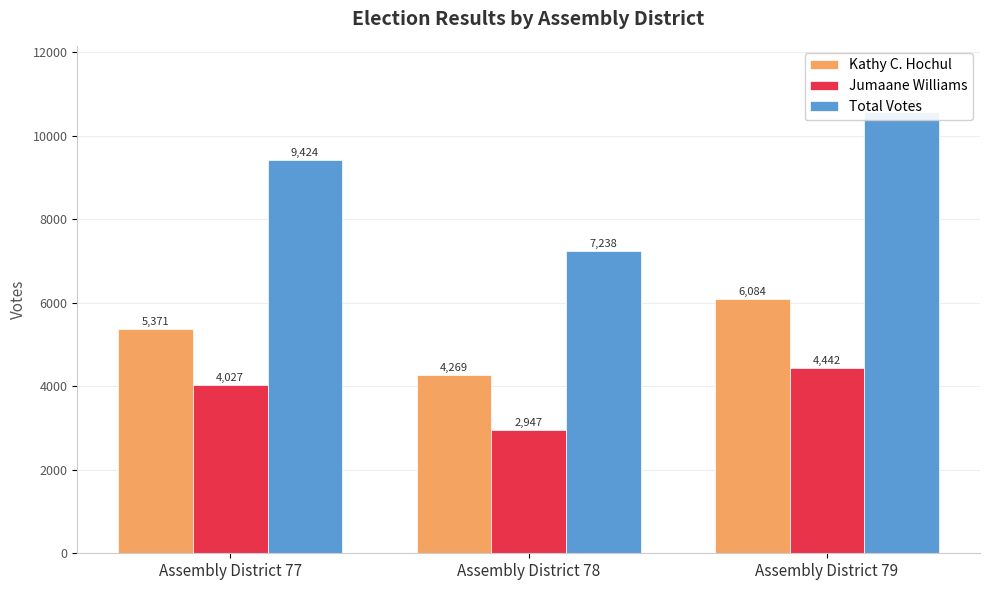

Read the Jumaane Williams value at Assembly District 77, to the nearest 100.

4000